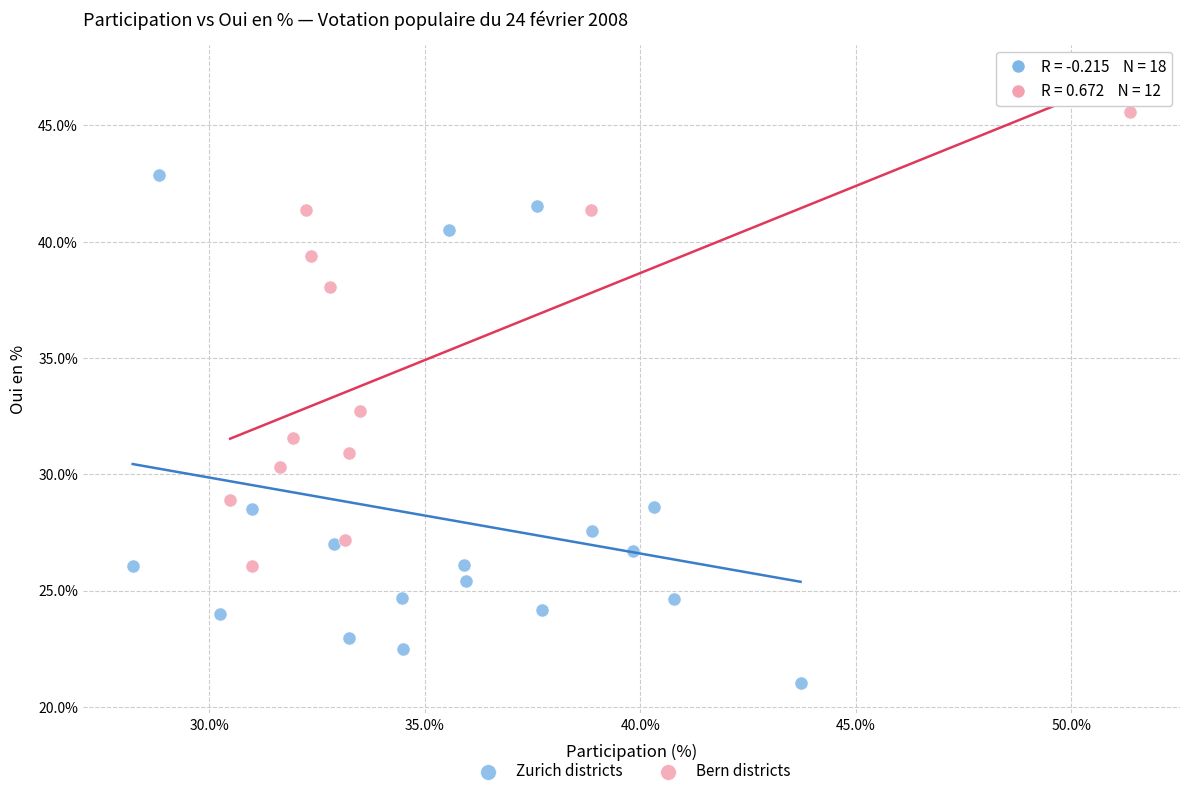

Which series contains the lowest Y value?

Zurich districts